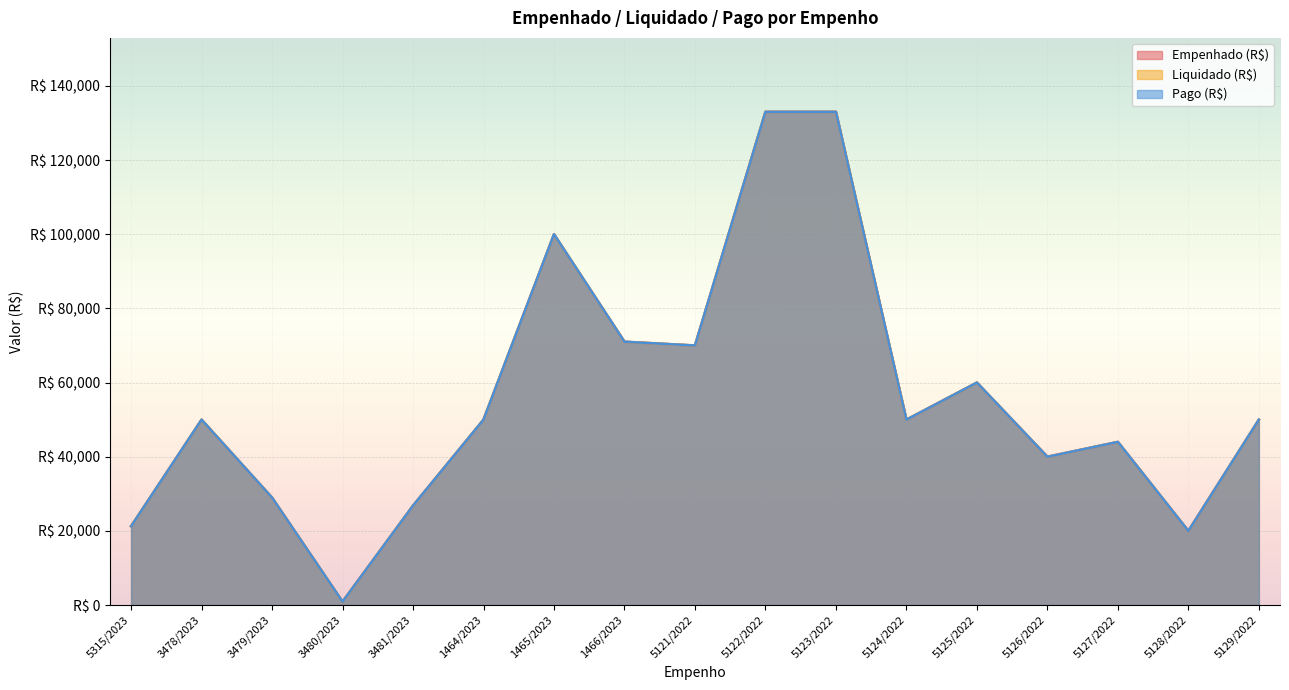

Reading left to right, what are all the values shown in this chart?

Empenhado (R$): 21263.3	50000.0	28985.1	932.6	26822.1	50000.0	100000.0	71014.9	70000.0	133000.0	133000.0	50000.0	60000.0	40000.0	44000.0	20000.0	50000.0
Liquidado (R$): 21263.3	50000.0	28985.1	932.6	26822.1	50000.0	100000.0	71014.9	70000.0	133000.0	133000.0	50000.0	60000.0	40000.0	44000.0	20000.0	50000.0
Pago (R$): 21263.3	50000.0	28985.1	932.6	26822.1	50000.0	100000.0	71014.9	70000.0	133000.0	133000.0	50000.0	60000.0	40000.0	44000.0	20000.0	50000.0